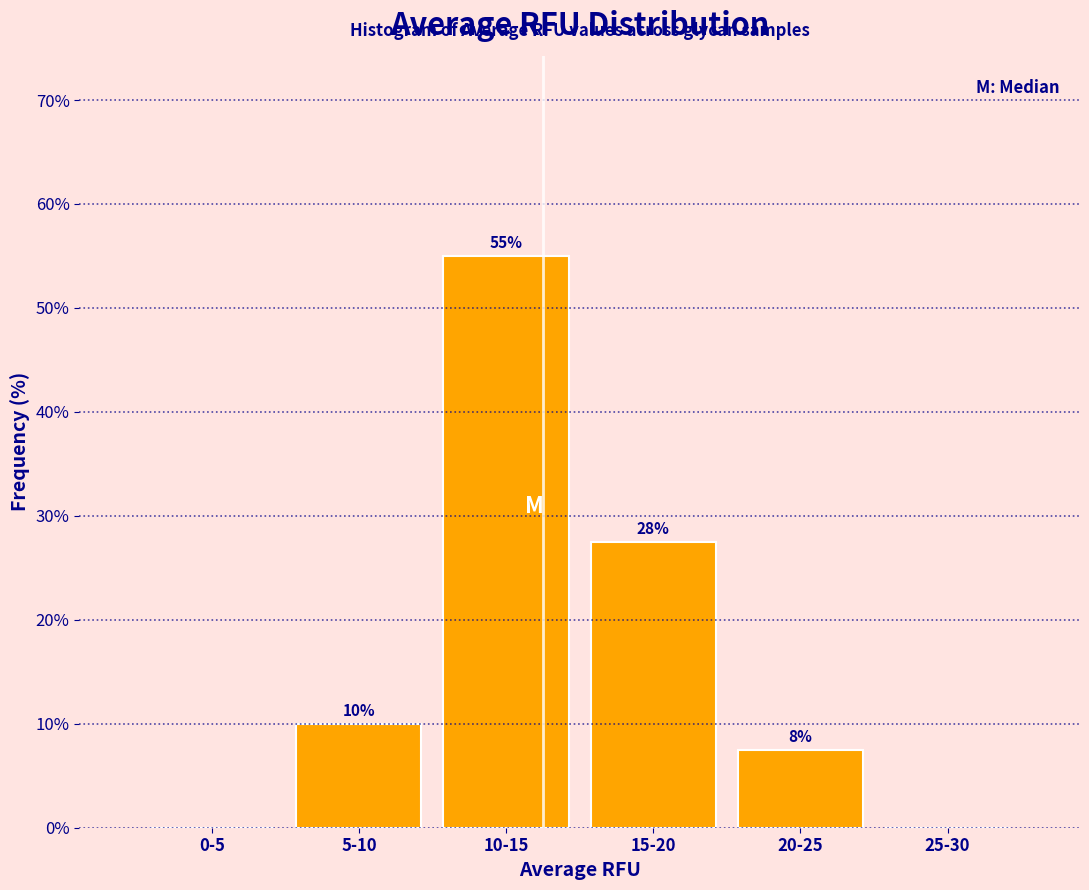

At which label is the value closest to 27?

15-20